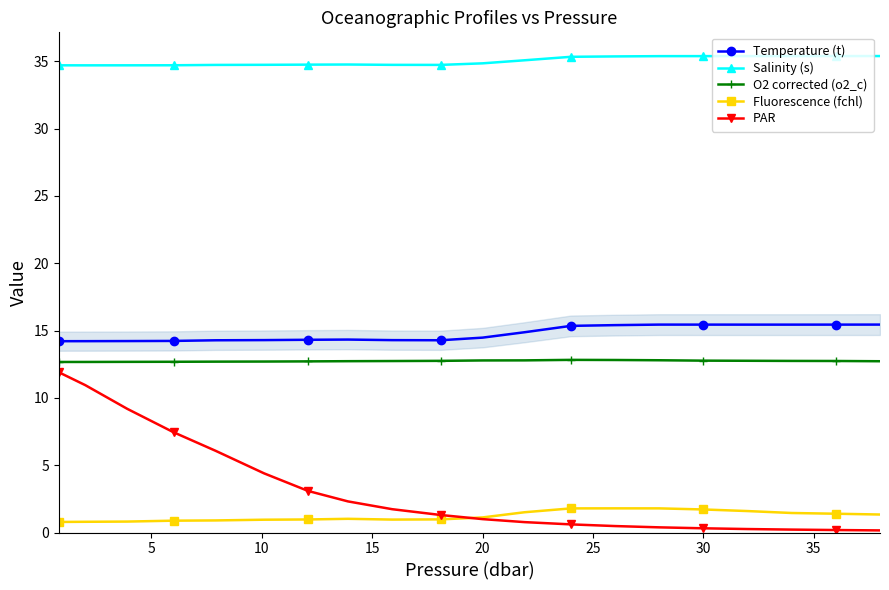

What is the minimum value shown in the chart?

0.2